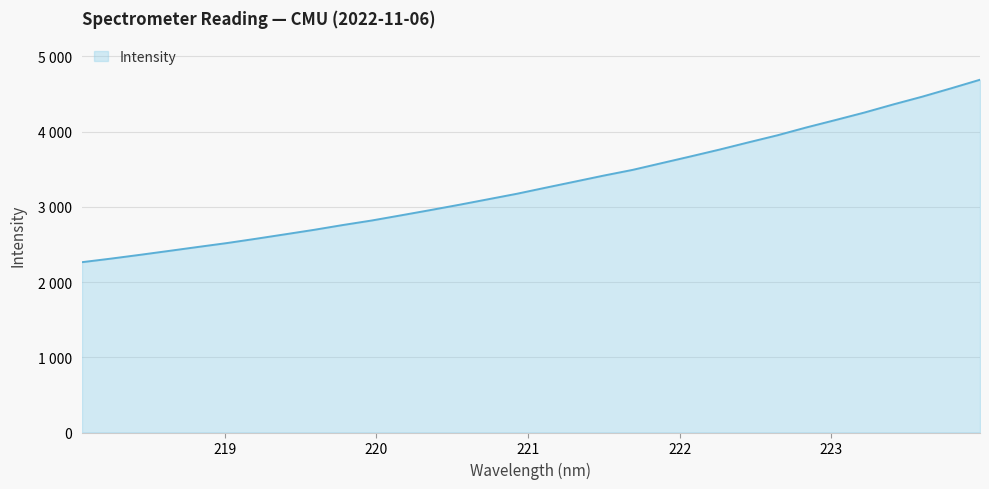

What is the value of the 13th point from the left?

2956.1